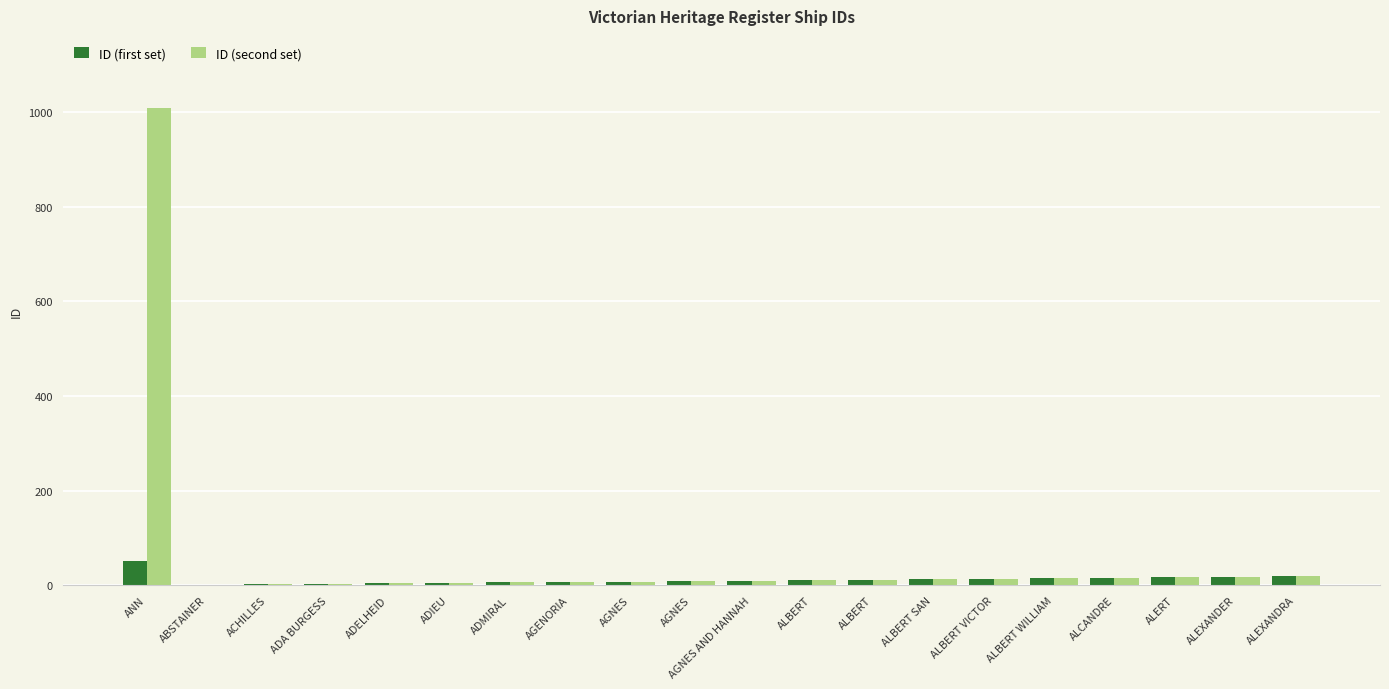

At how many categories does at least one series exceed 954?

1